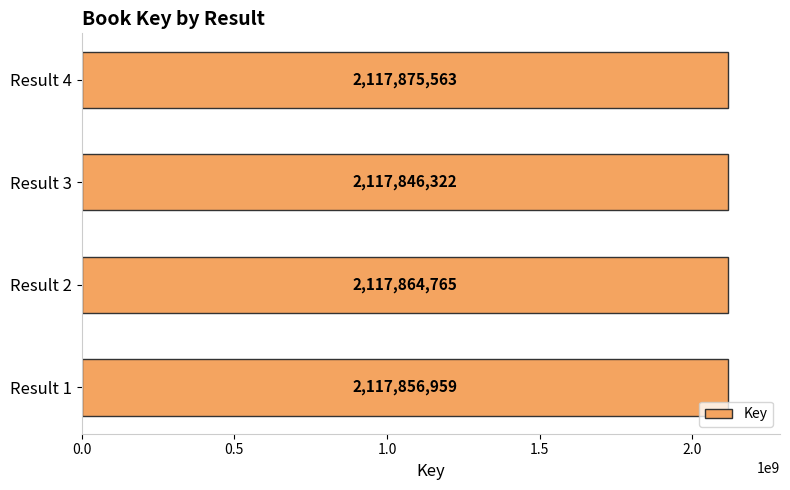

Does the chart contain any negative values?

No